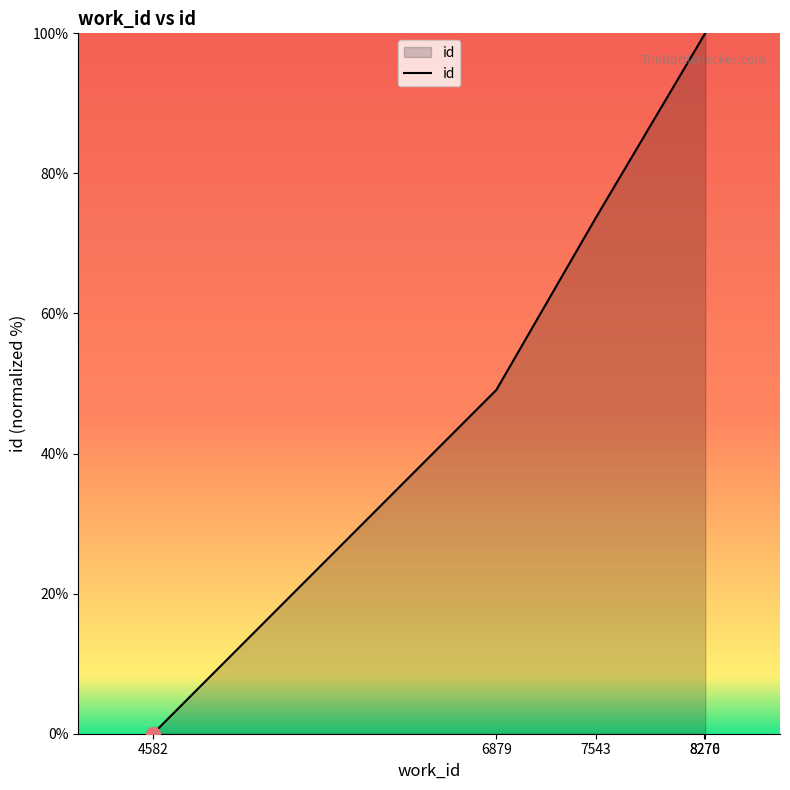

What is the approximate value at 8270?

99.8